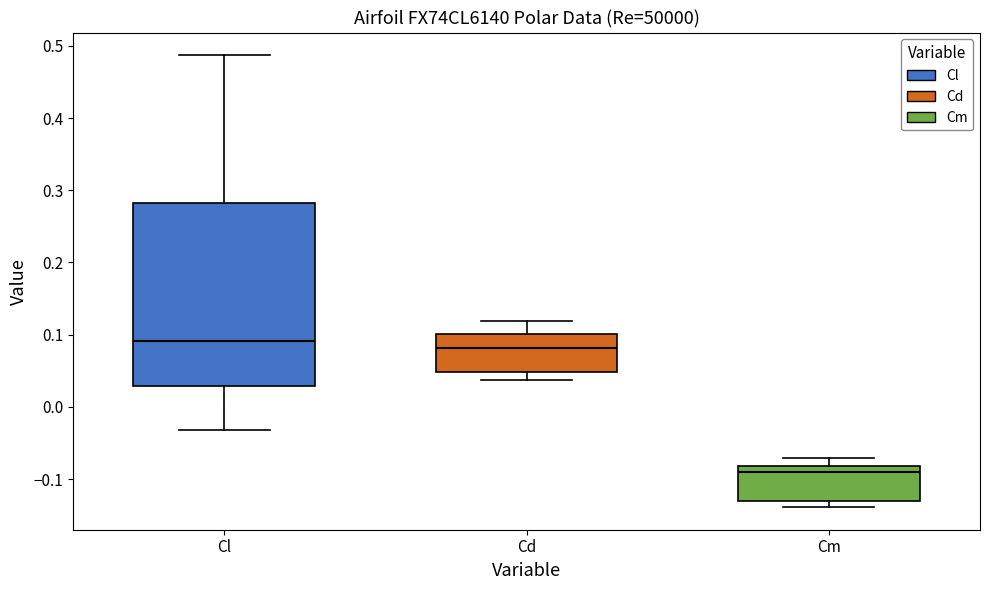

Where is the upper edge of the box for Cd on the y-axis? The values are not printed on the chart, so give them approximately, as read against the axis.

0.10